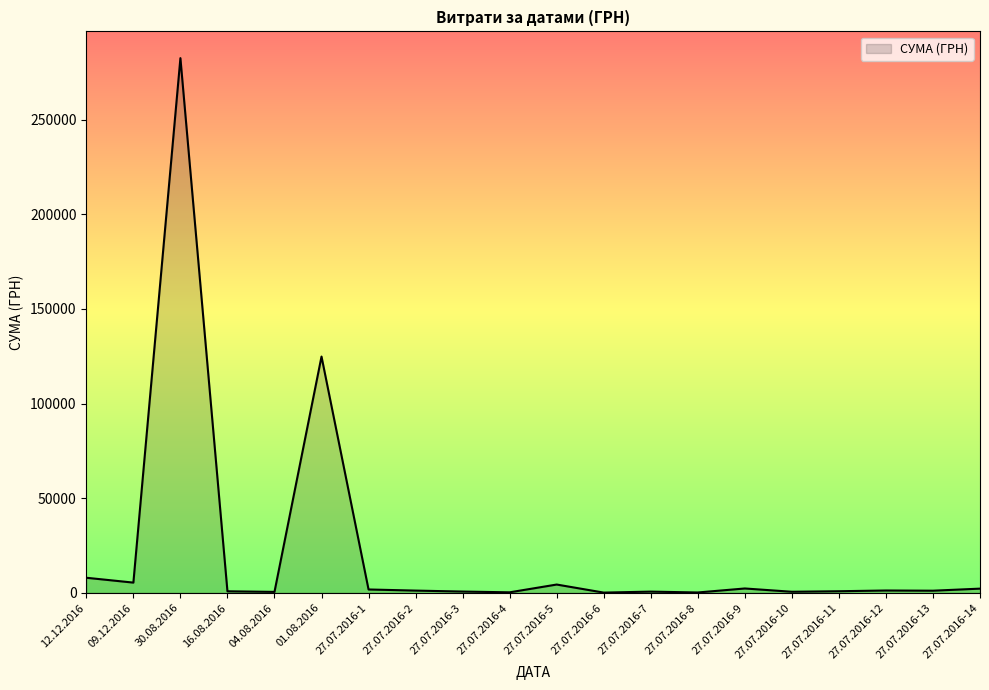

What is the ratio of the value at 04.08.2016 to the value at 27.07.2016-5?

0.1